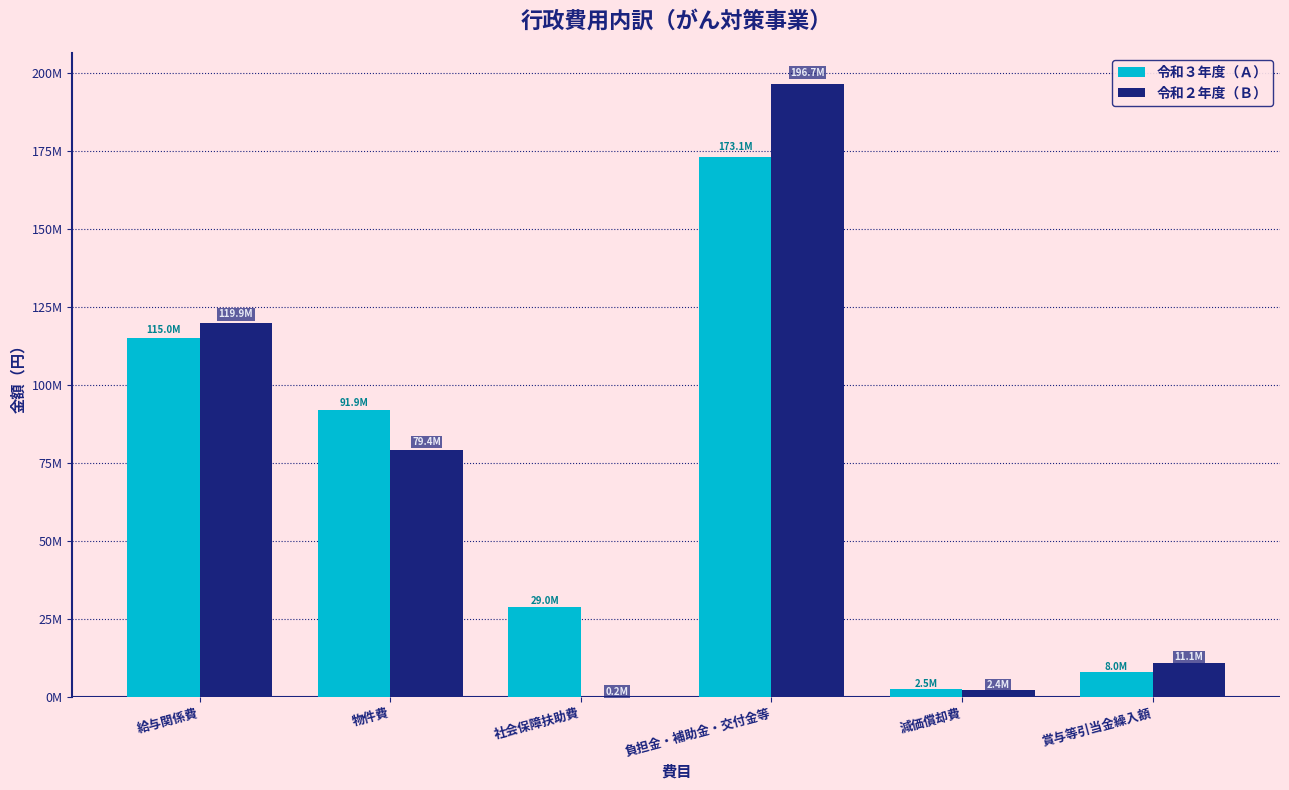

Are the bars grouped side by side (vs. stacked)?

Yes